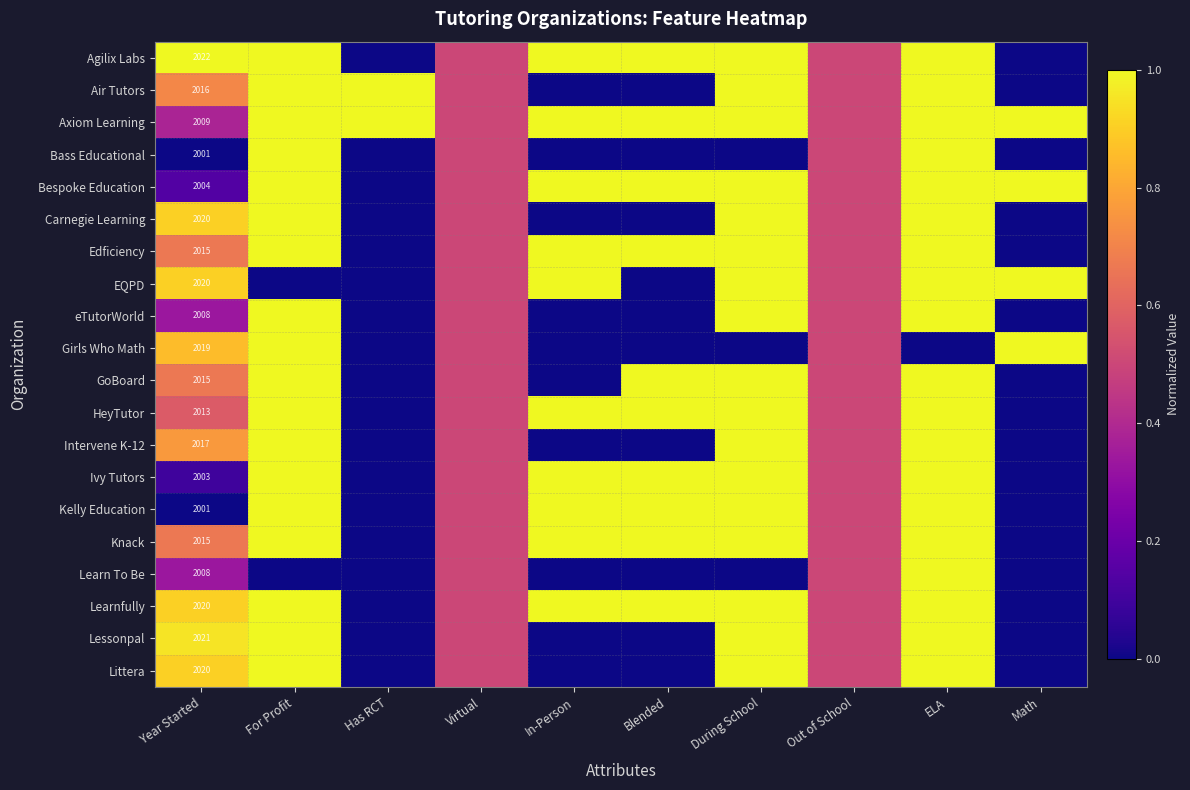

At which label does Carnegie Learning reach its minimum?

Has RCT